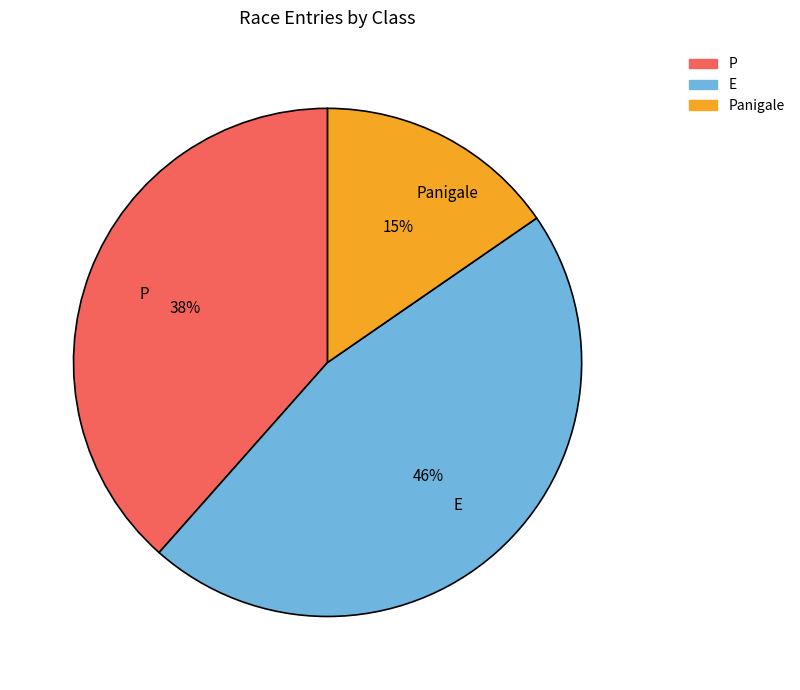

To the nearest percent, what percentage of the pie is Panigale?

15%